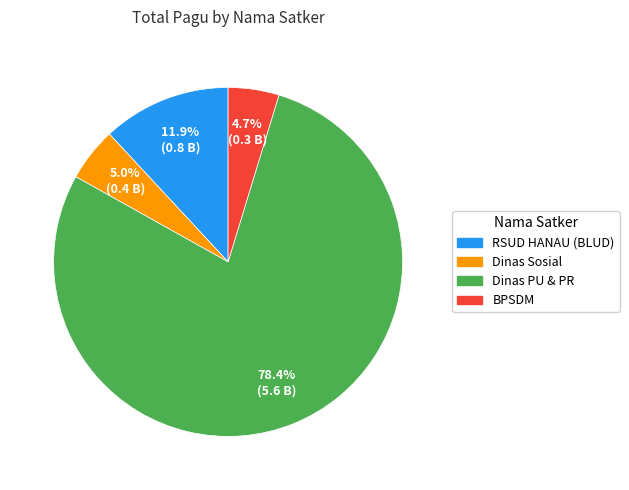

Count the number of slices in the pie.

4